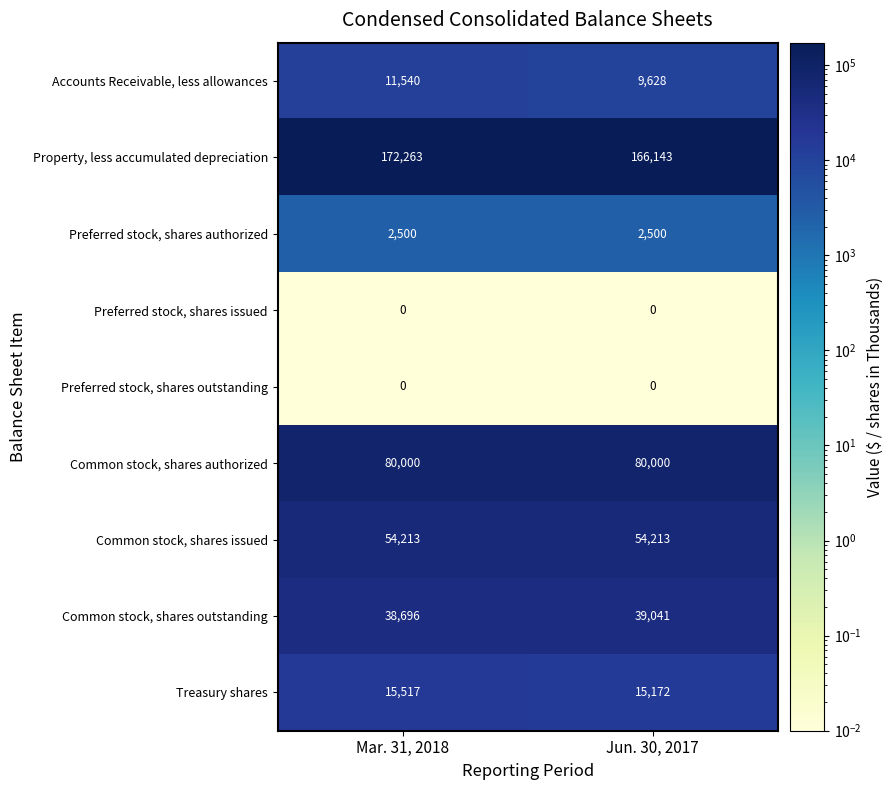

At which category is the sum across all series the highest?

Mar. 31, 2018